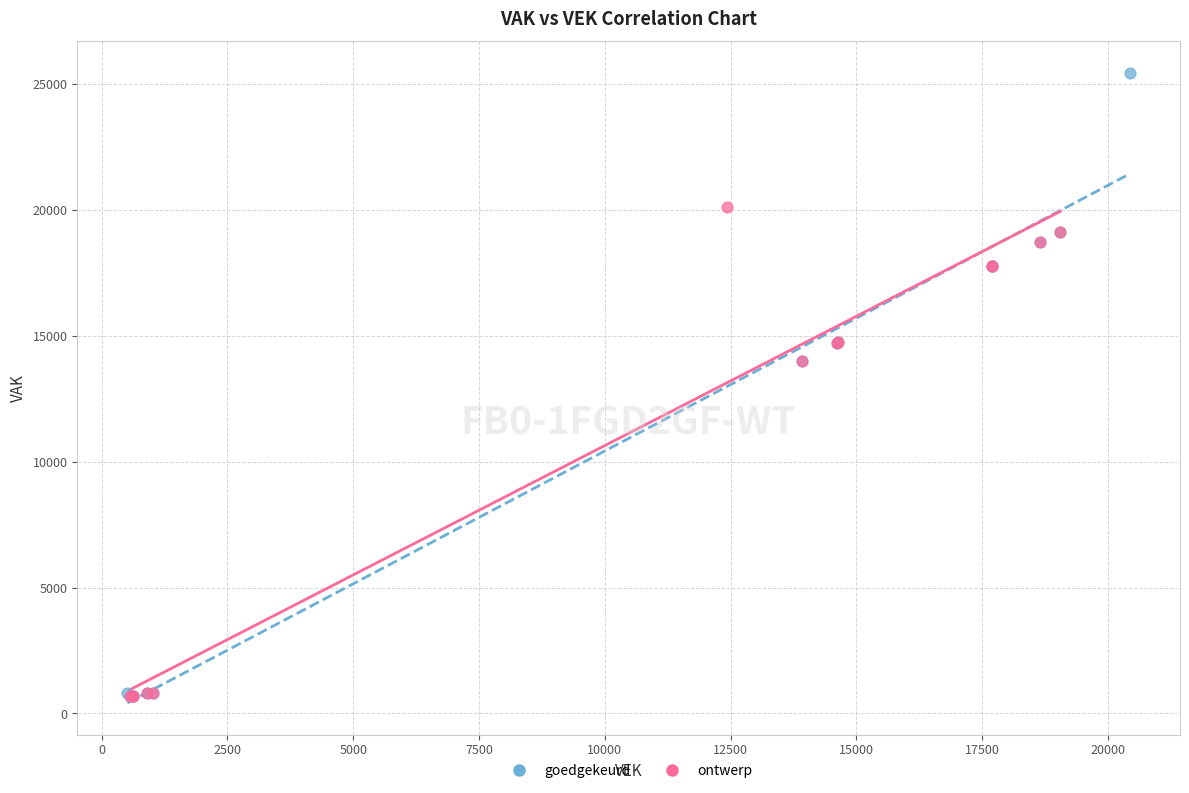

What are all the series names shown in the legend?

goedgekeurd, ontwerp